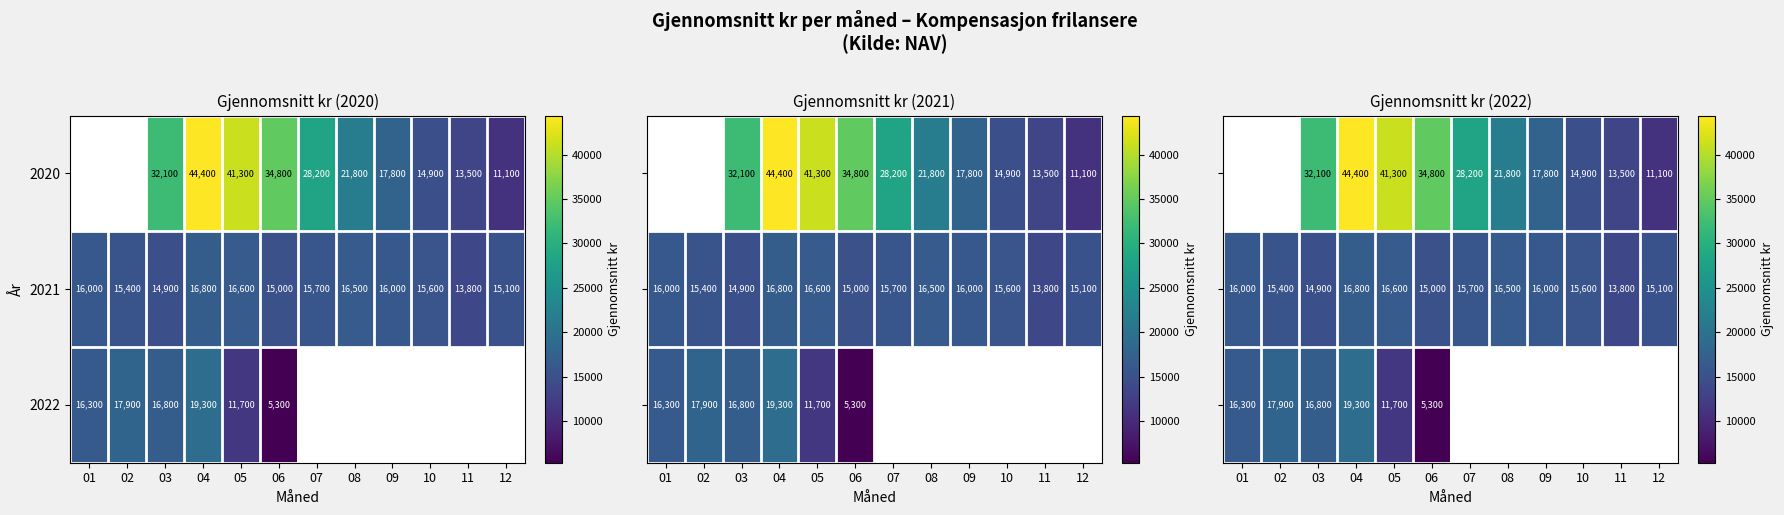

Is the value of 2022 at 04 greater than the value of 2021 at 03?

Yes